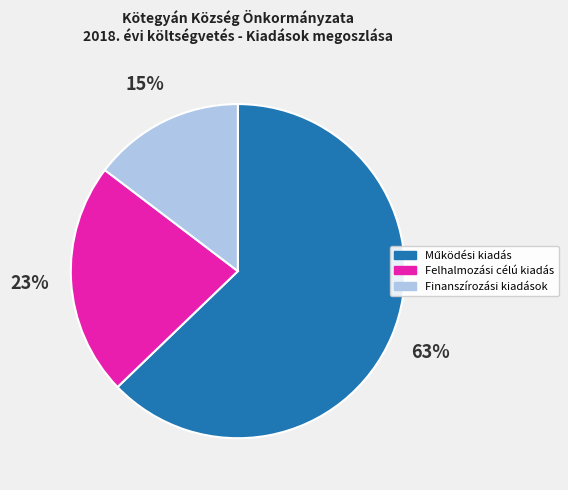

To the nearest percent, what portion does Felhalmozási célú kiadás represent?

23%